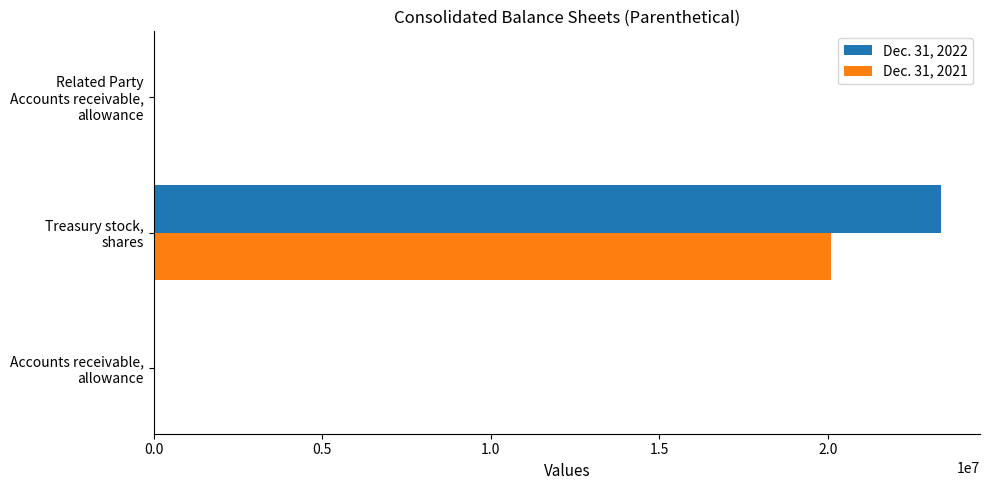

What is the sum of all Dec. 31, 2022 values?

23352255.2